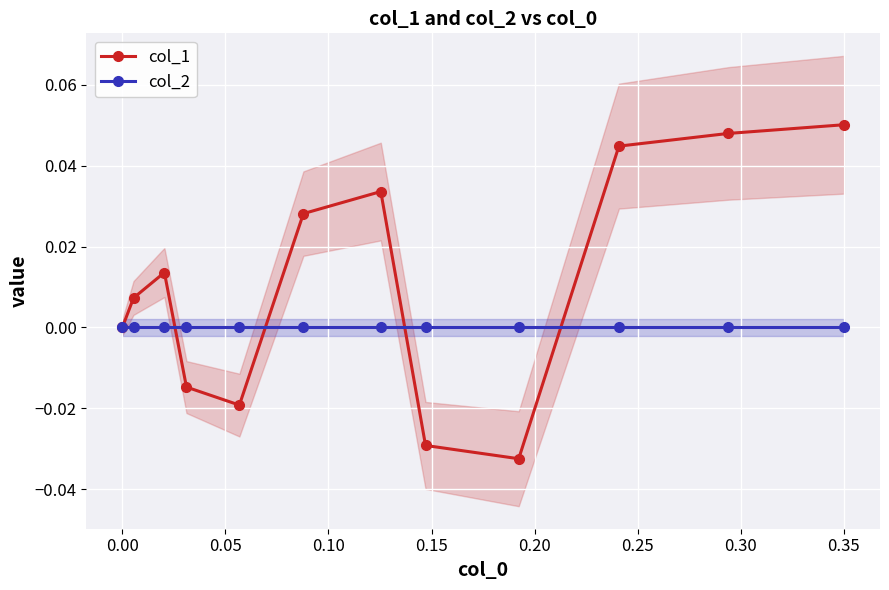

List the series in order of their overall mean, lowest first.

col_2, col_1